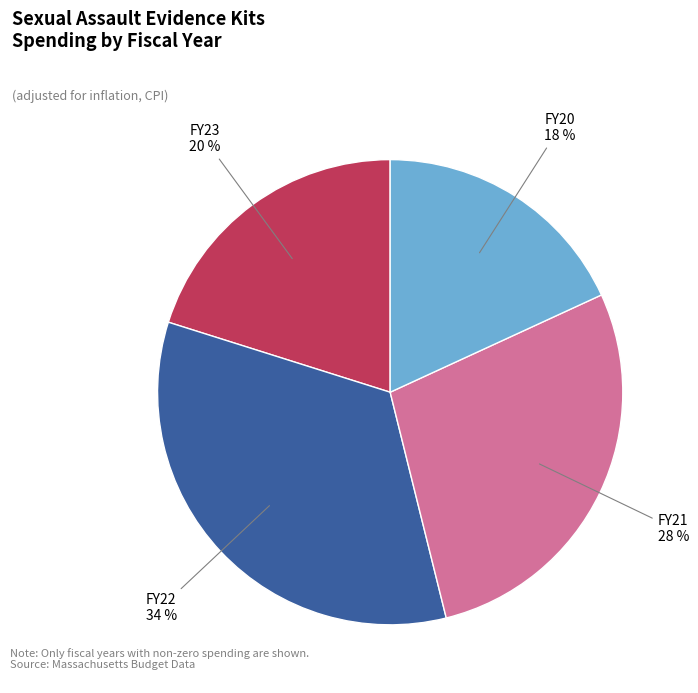

To the nearest percent, what is the difference between the largest and smallest slice percentages?

16%